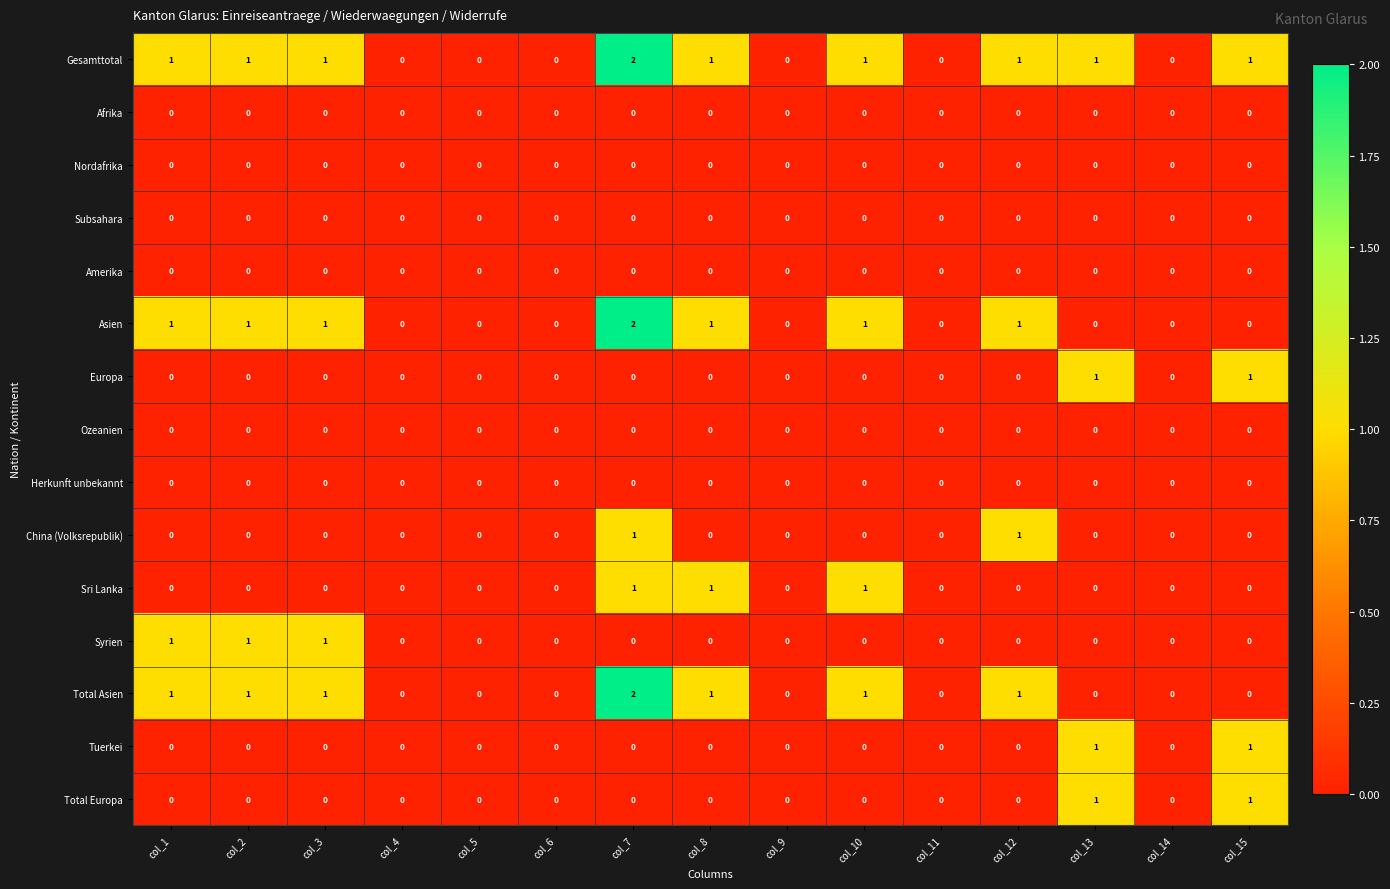

What is the total value across all series at col_7?

8